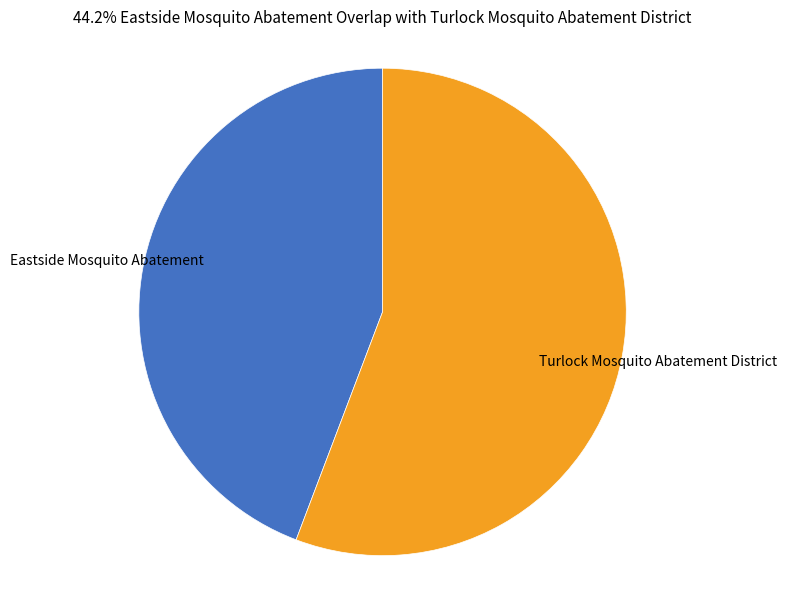

Does any single category account for the majority?

Yes